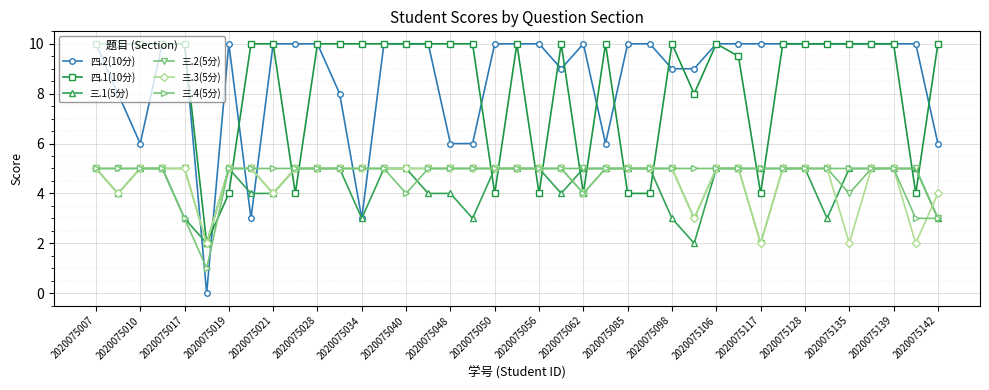

What is the value of the 四.2(10分) point at the 38th from the left?

10.0